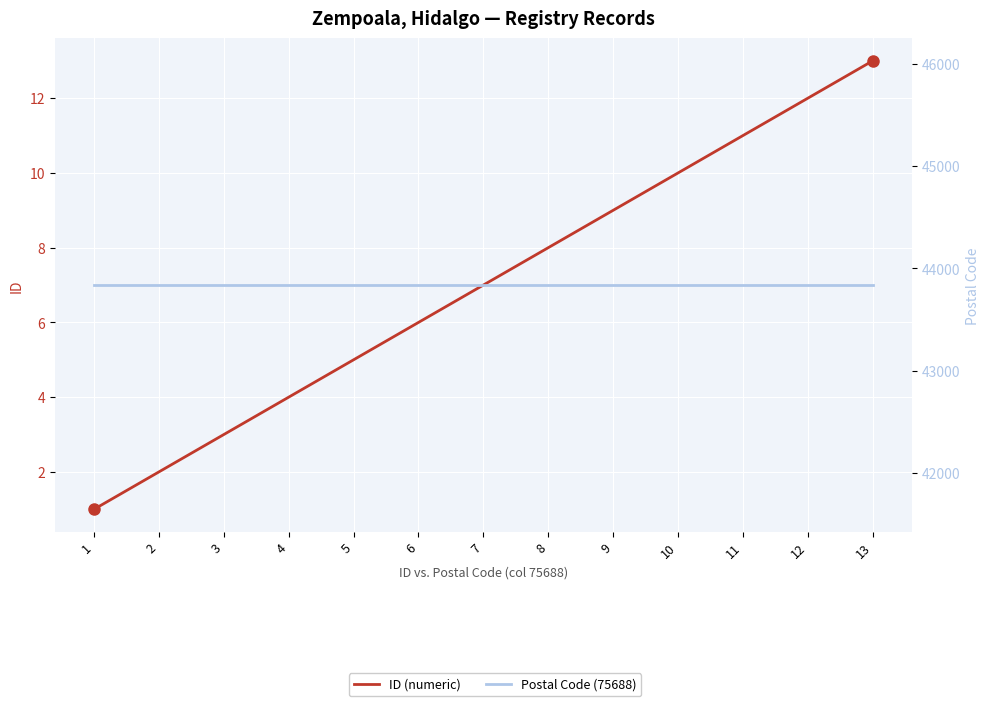

What is the value of the ID (numeric) point at the 7th from the left?

7